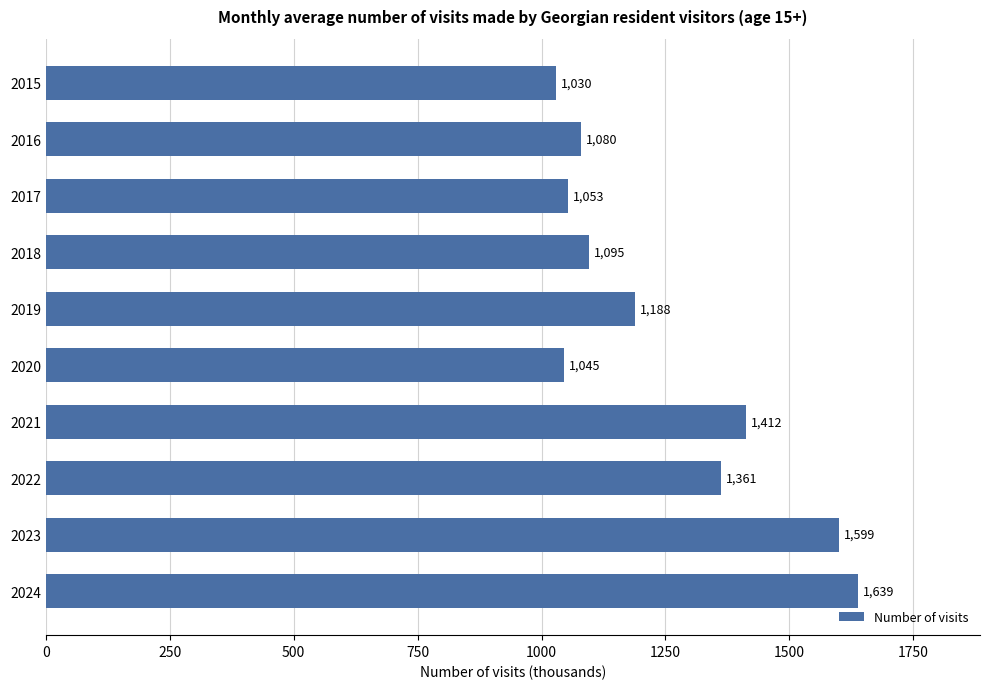

The chart shows a value of 1599.4 at 2023. True or false?

True